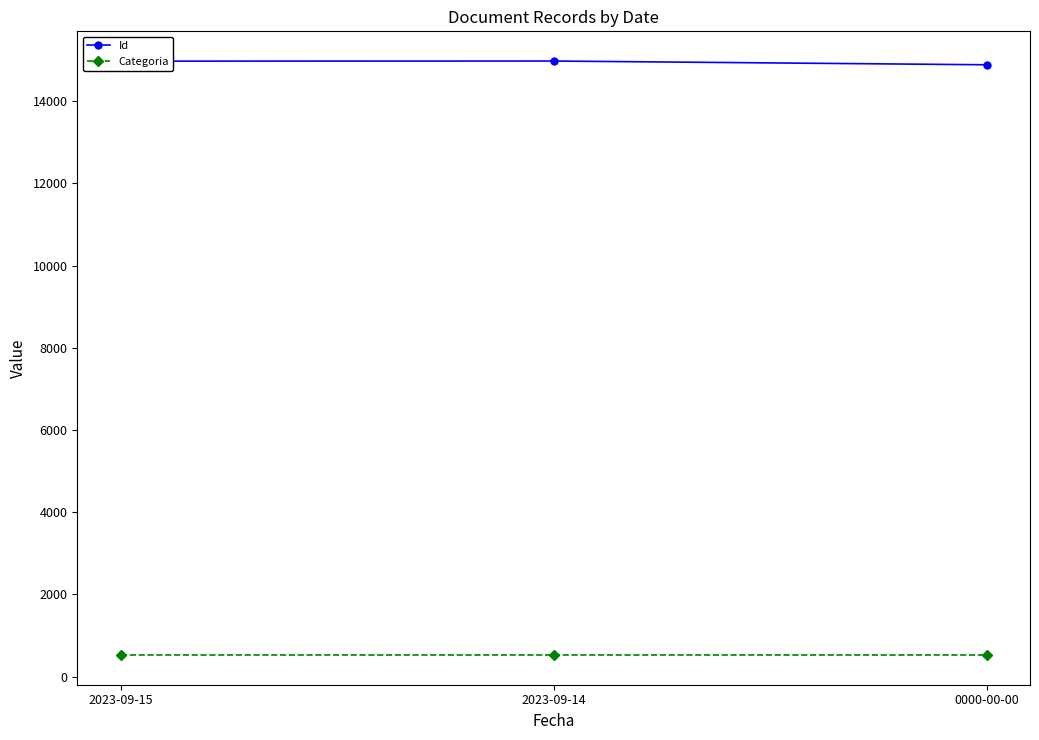

What is the label of the 1st point from the left?

2023-09-15